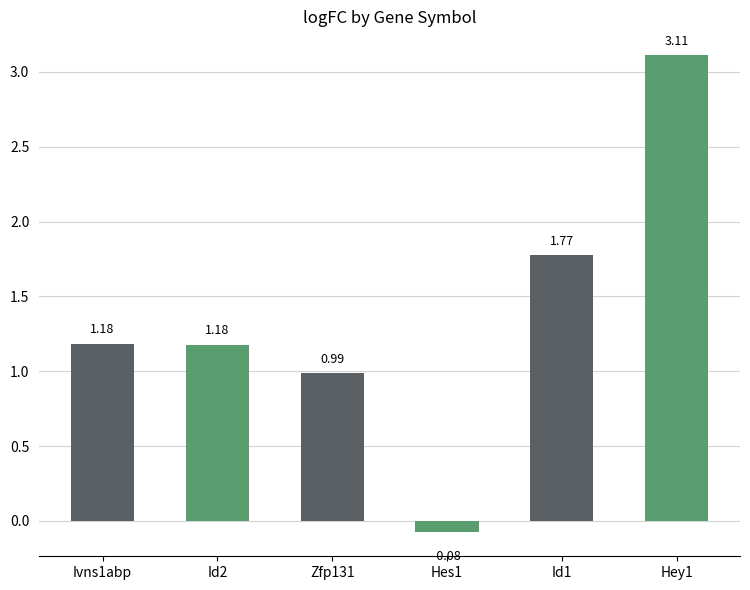

What is the difference between the maximum and second lowest values?

2.1